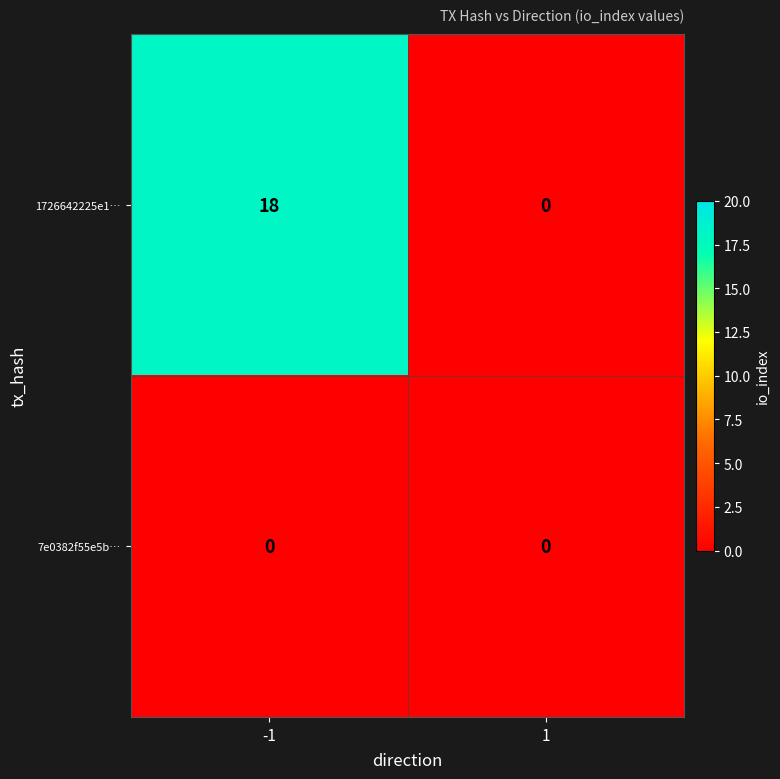

Which series has the largest total across all categories?

1726642225e1…